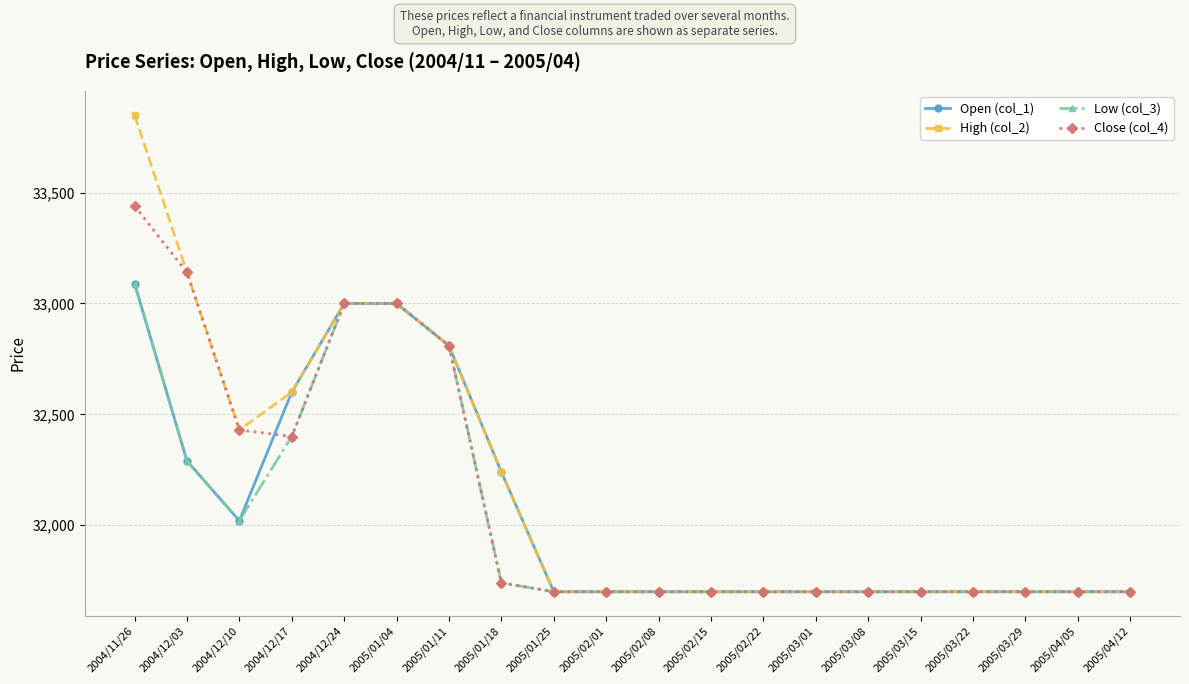

The value of Low (col_3) at 2005/01/04 is 10940. True or false?

False